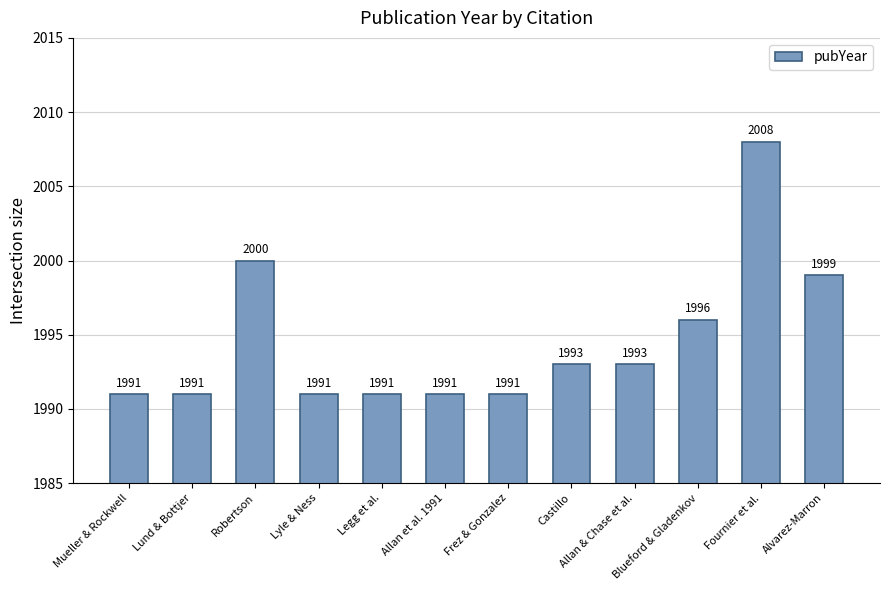

What is the difference between the second highest and second lowest values?

9